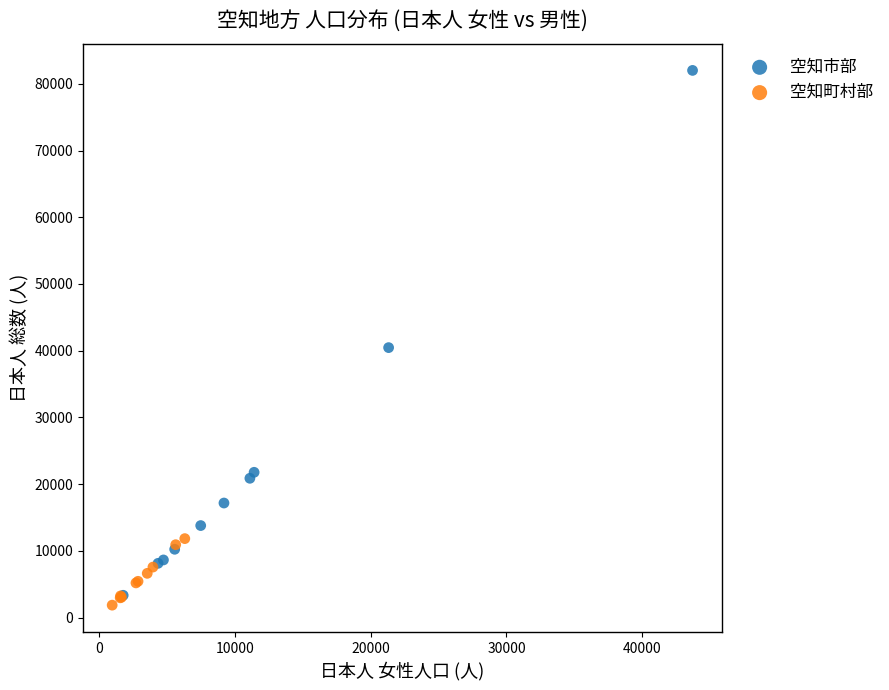

Which series has the widest spread of Y values?

空知市部